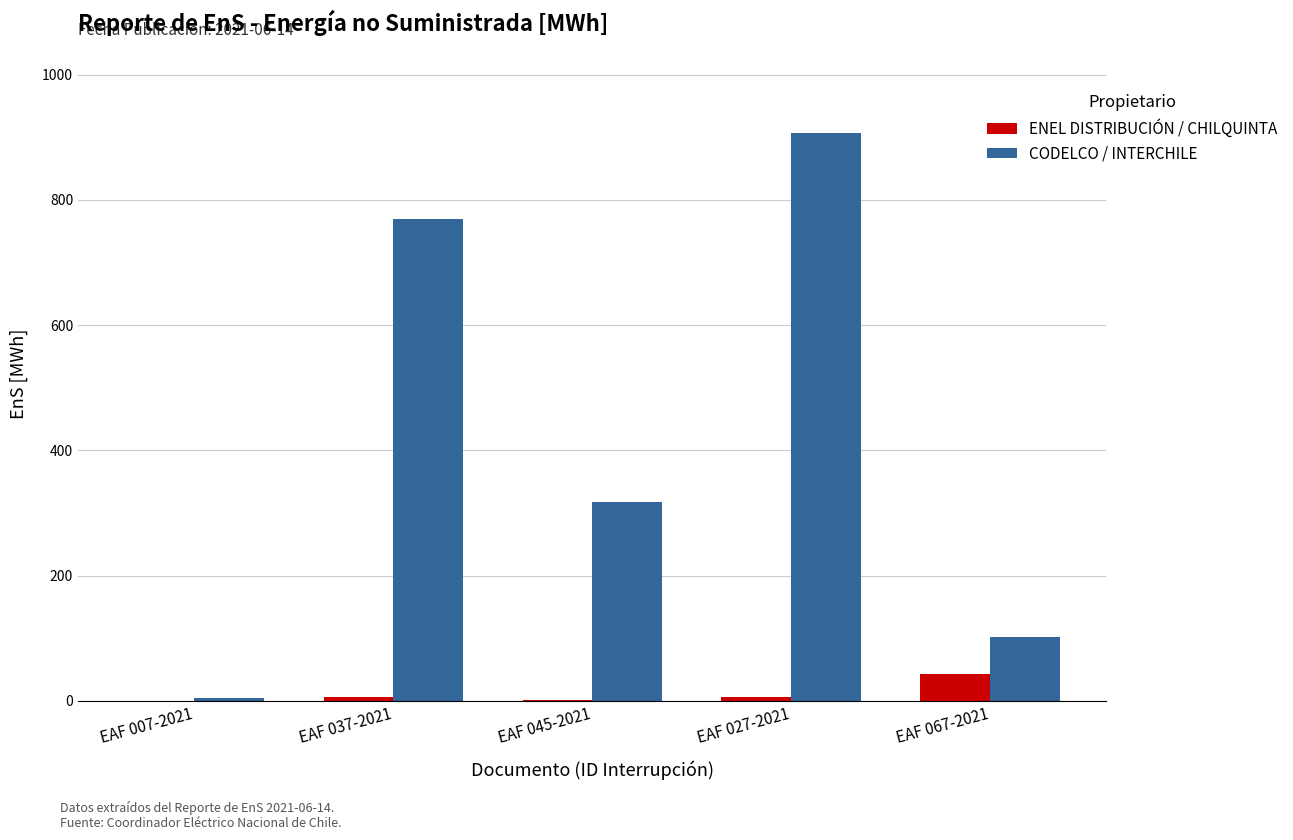

Which category has the highest value in the CODELCO / INTERCHILE series?

EAF 027-2021